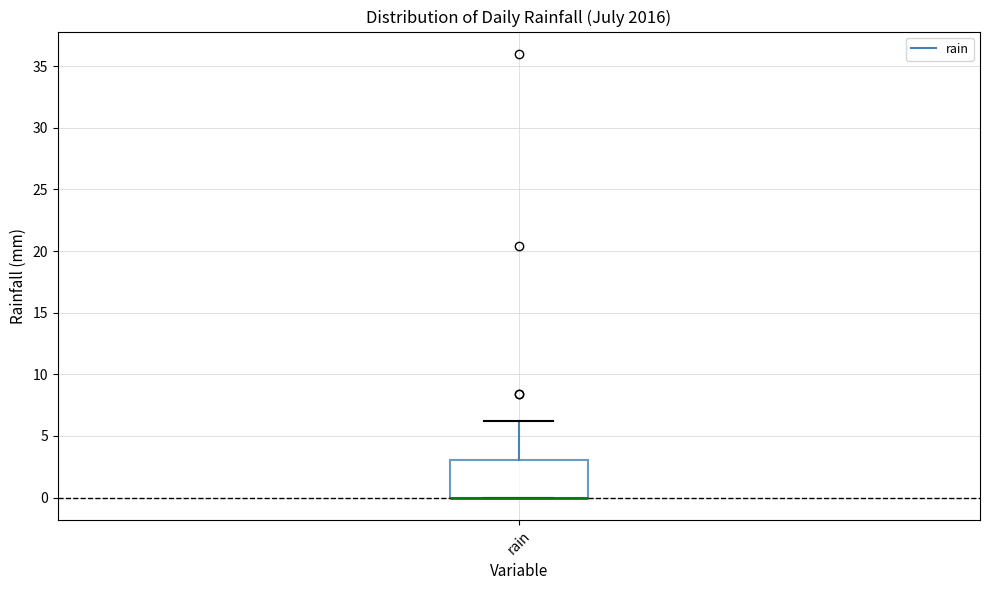

Where does the upper whisker of the box for rain end on the y-axis? The values are not printed on the chart, so give them approximately, as read against the axis.

6